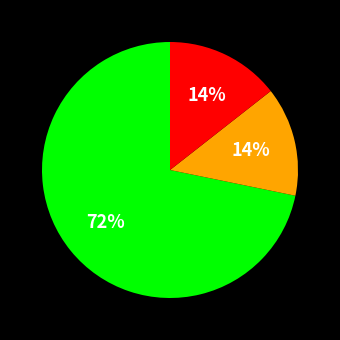

Does any single category account for the majority?

Yes